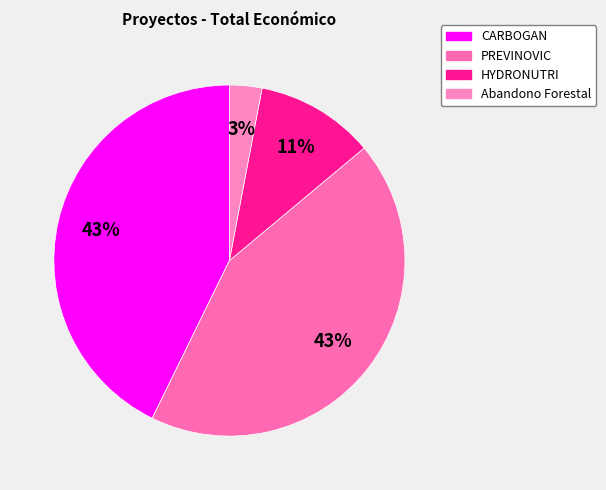

Count the number of slices in the pie.

4